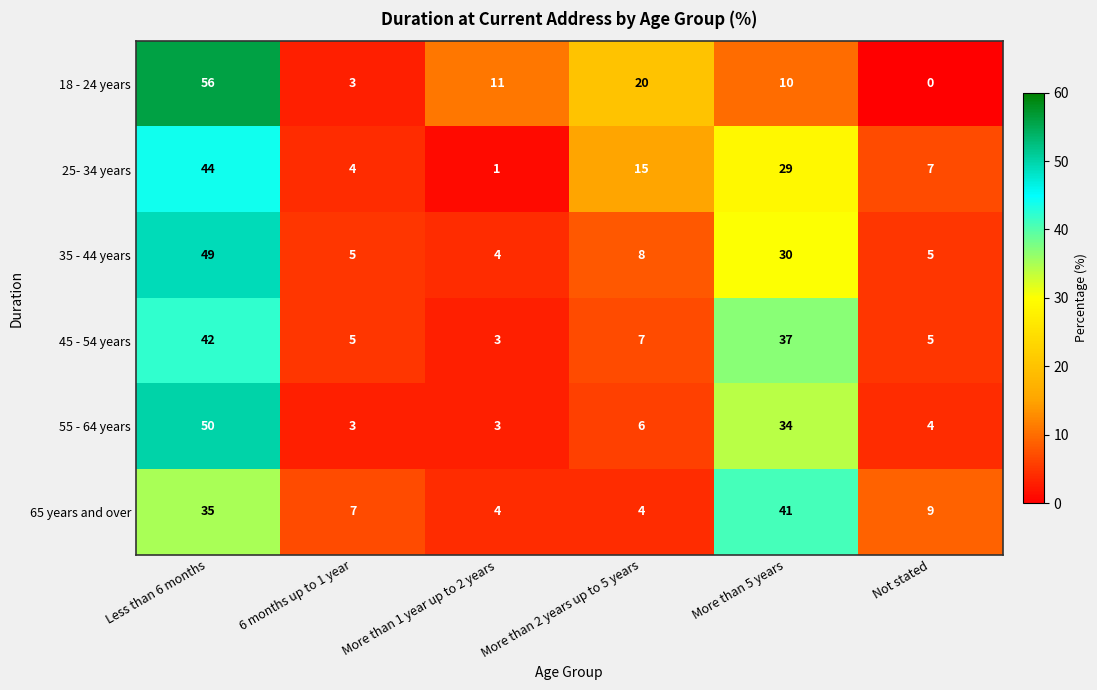

Which label corresponds to the smallest value in the chart?

Not stated